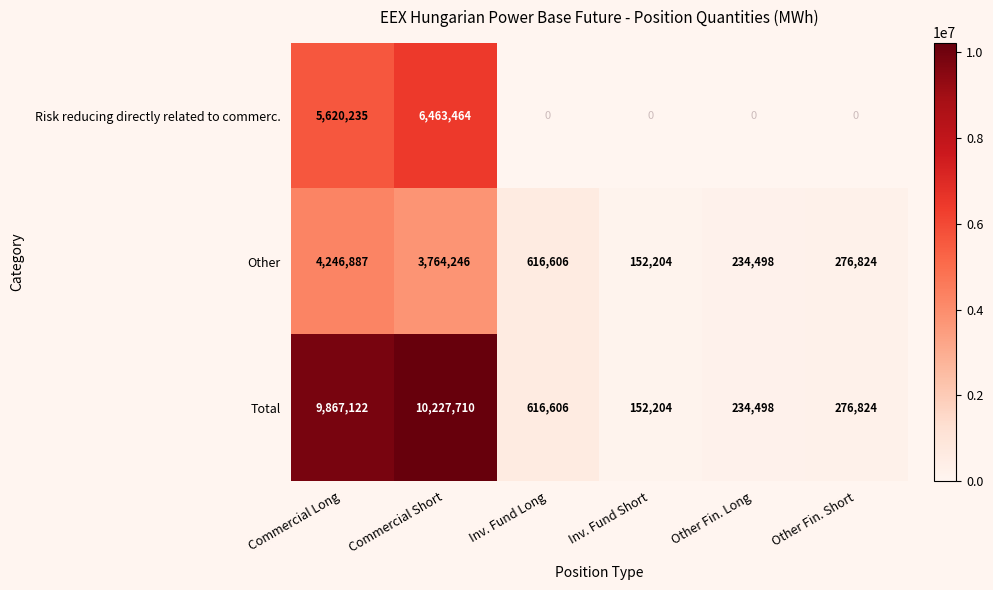

Rank the series by their average value, from lowest to highest.

Other, Risk reducing directly related to commerc., Total